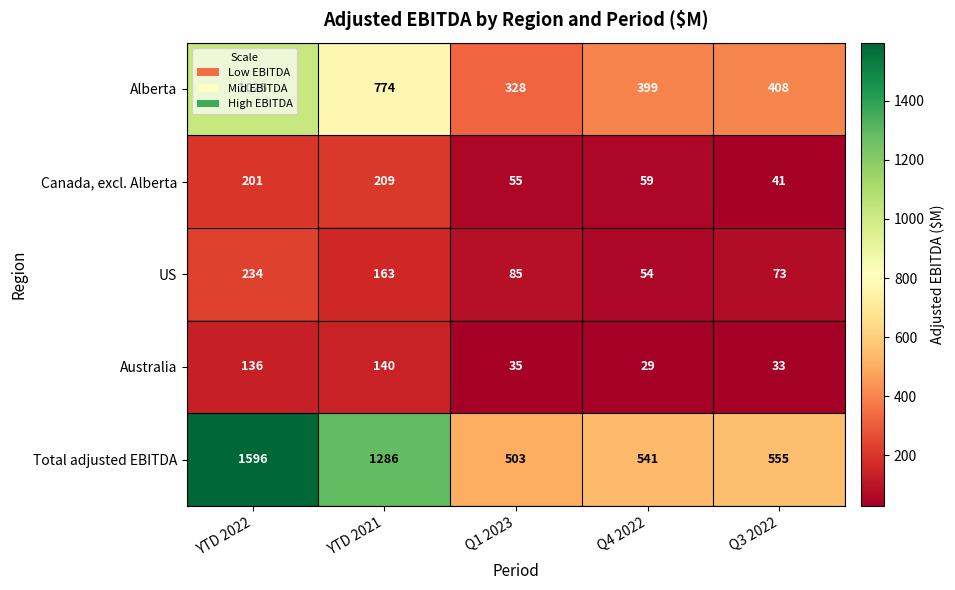

Which category has the lowest value across all series?

Q4 2022